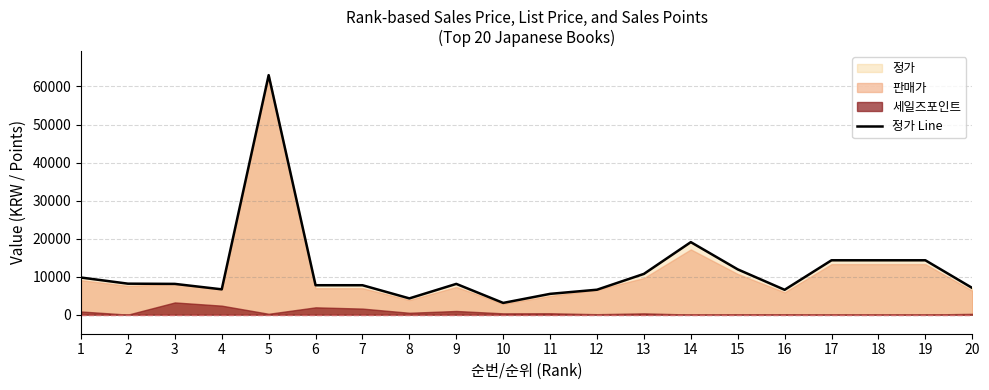

What is the value of the 6th point from the left?

7750